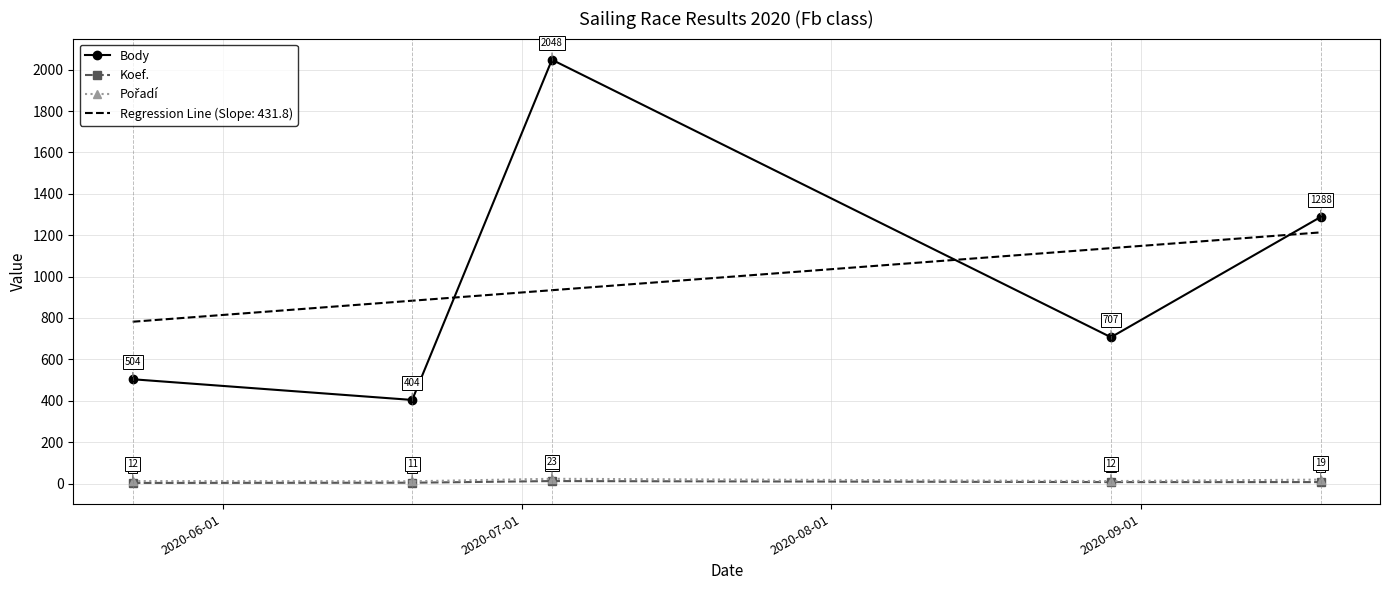

What is the lowest value of the Koef. series?

3.0